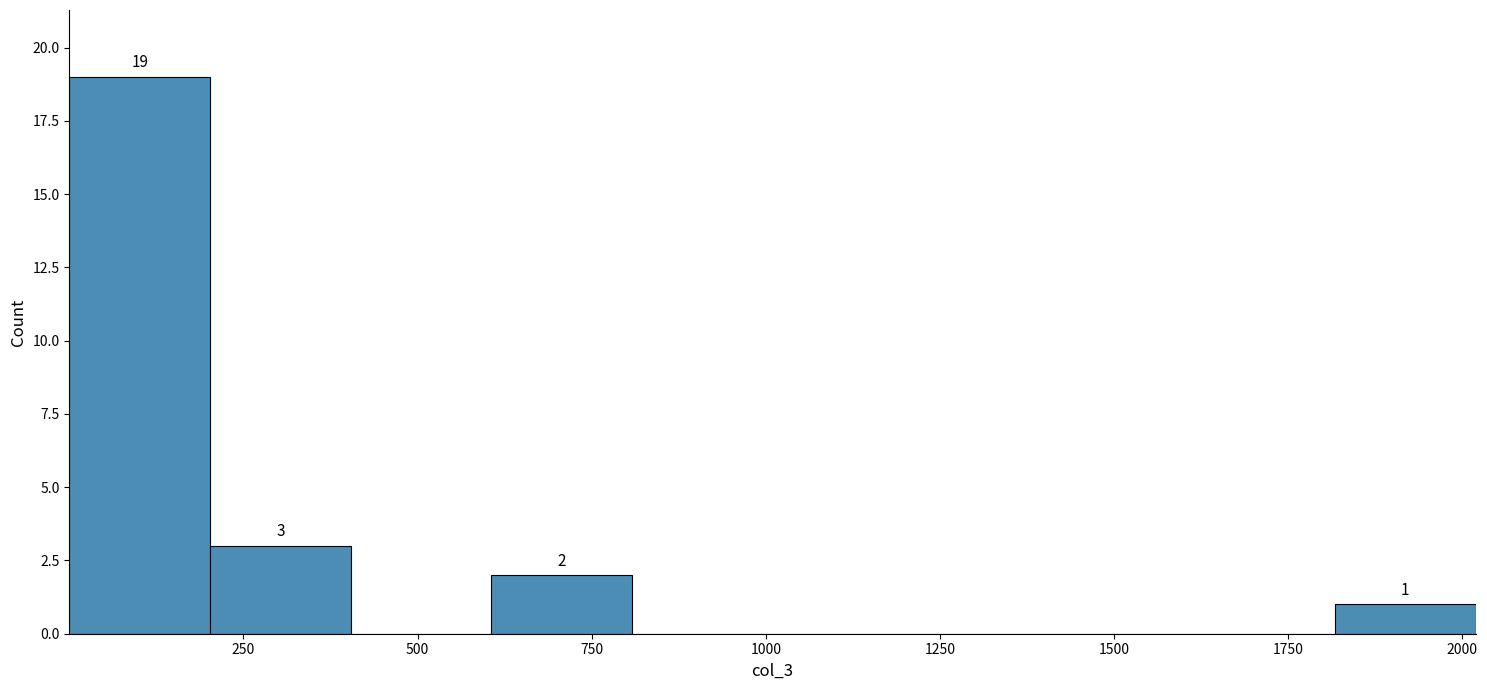

Which range on the x-axis has the tallest bar?

0 to 200